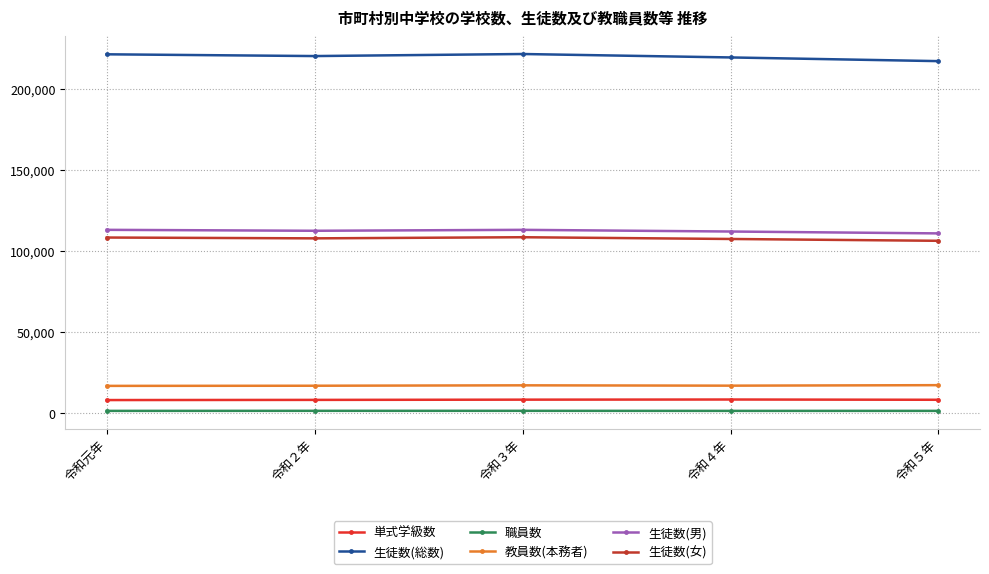

Which series has the largest total across all categories?

生徒数(総数)